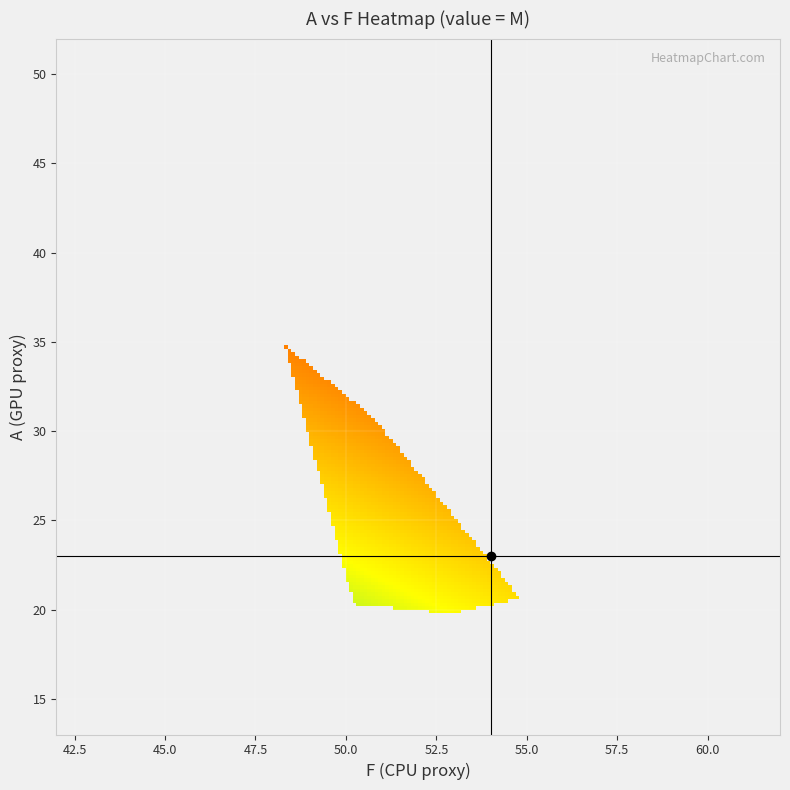

Rank the series by their maximum value, from highest to lowest.

F, A, M